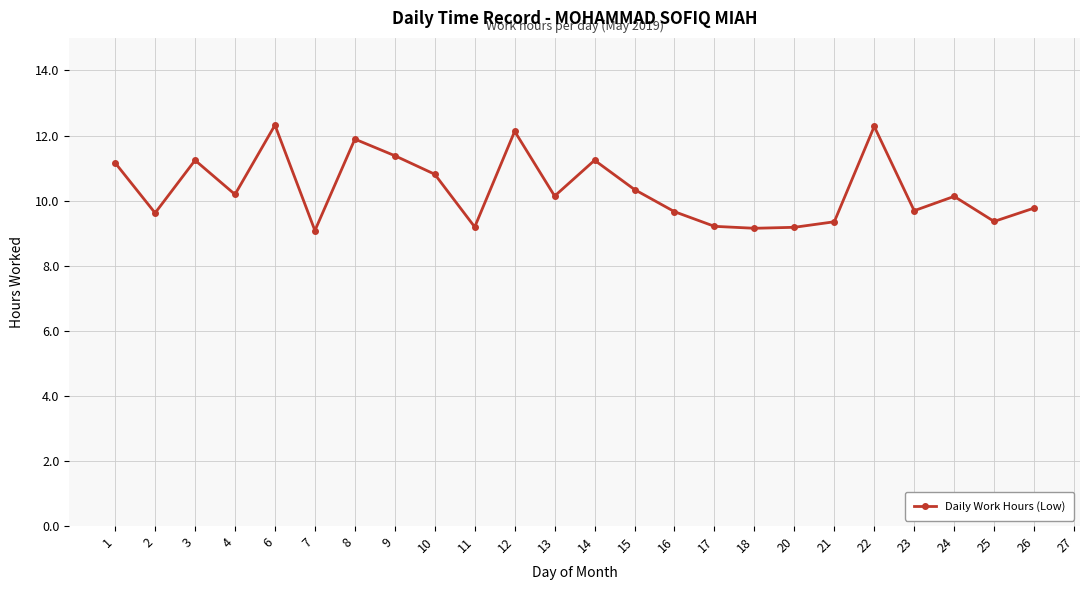

What is the value of the 12th point from the left?

10.1